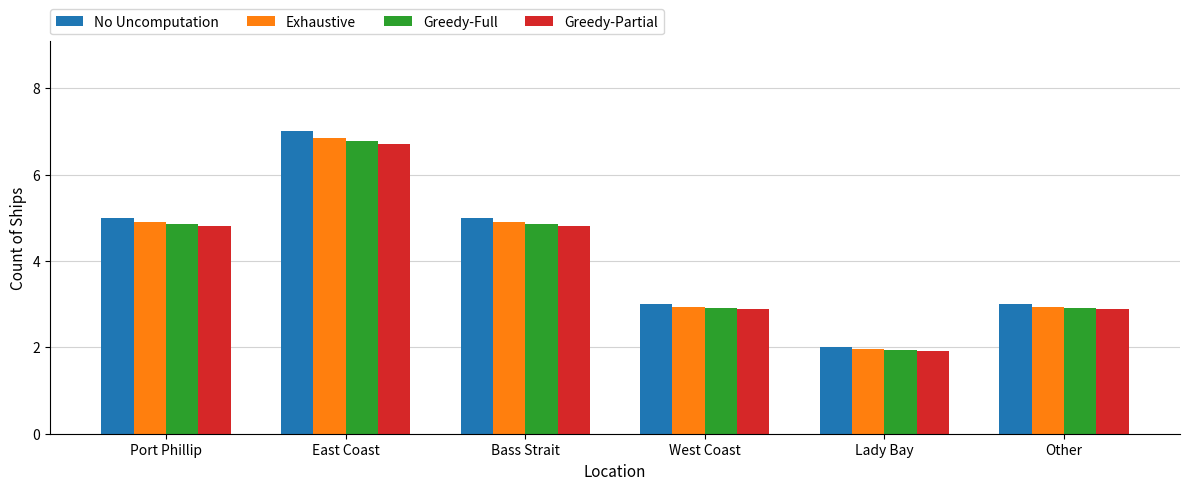

Is it true that Exhaustive equals 6.9 at East Coast?

True